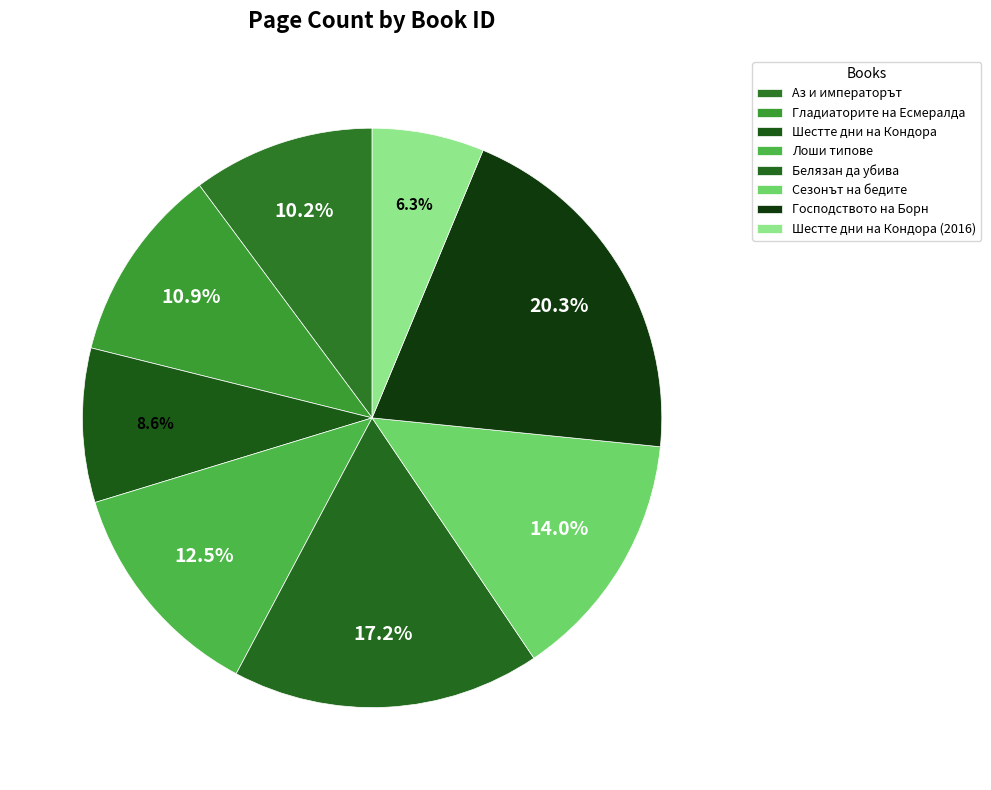

To the nearest percent, what is the average slice percentage?

12%